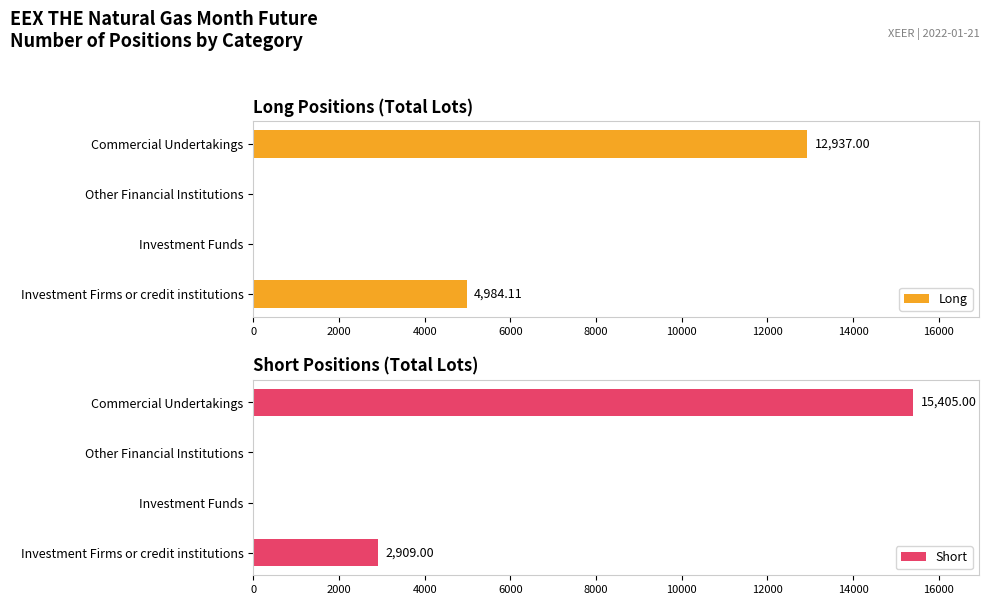

Which label corresponds to the largest value in the chart?

6000